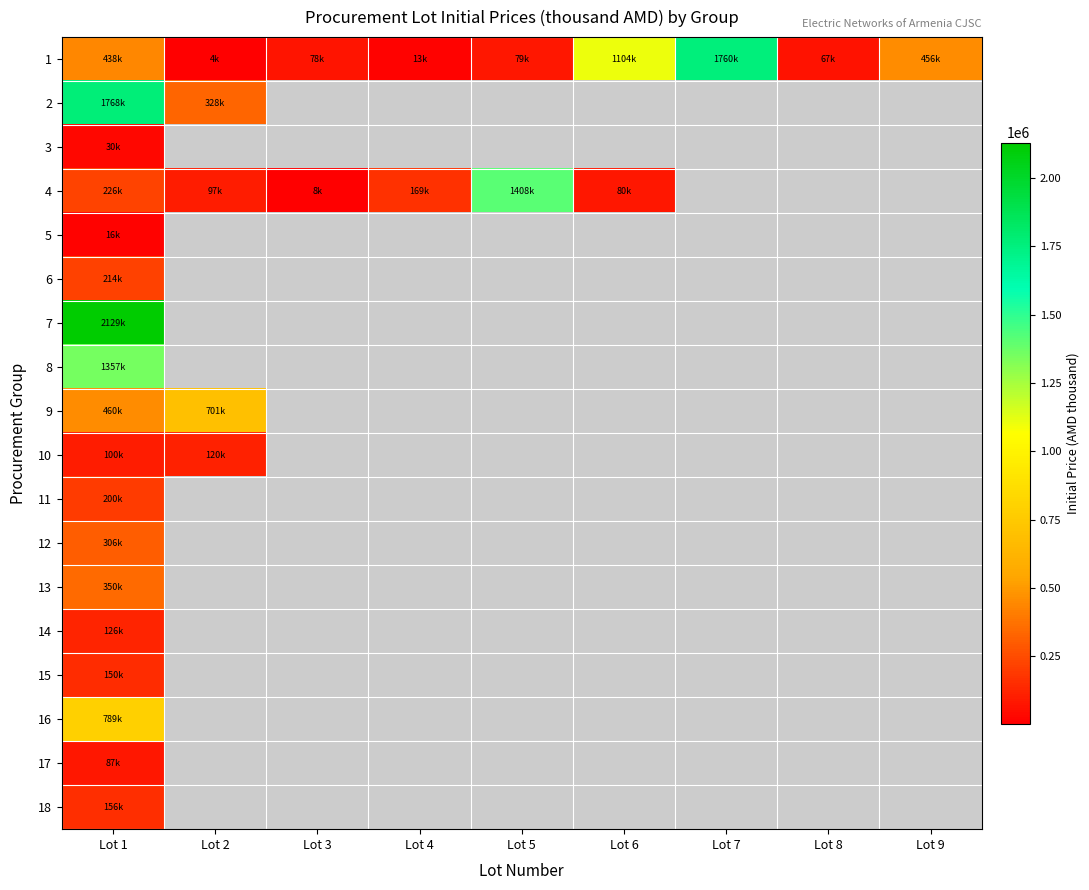

At which category does the chart reach its minimum across all series?

Lot 2